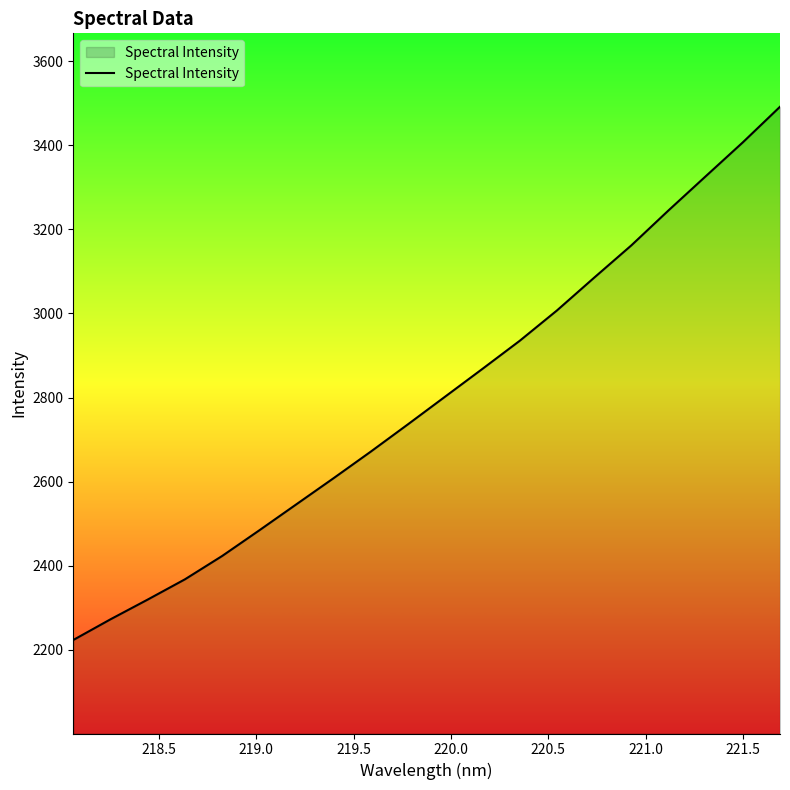

Reading left to right, extract all data points from this chart.

2223.5	2272.7	2319.6	2367.7	2423.2	2484.3	2546.4	2608.5	2671.7	2736.7	2802.5	2868.3	2935.0	3007.0	3084.9	3161.7	3244.9	3325.9	3406.7	3491.3